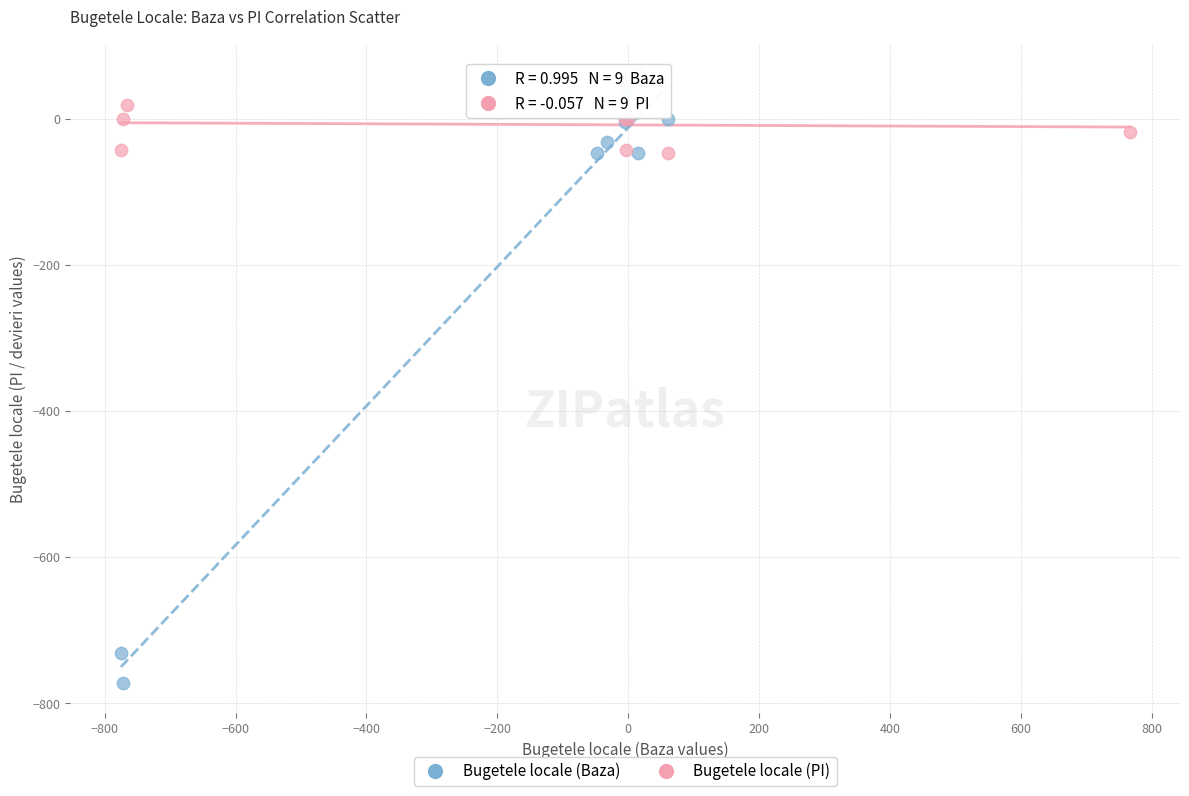

Which series reaches the minimum Y coordinate?

Bugetele locale (Baza)